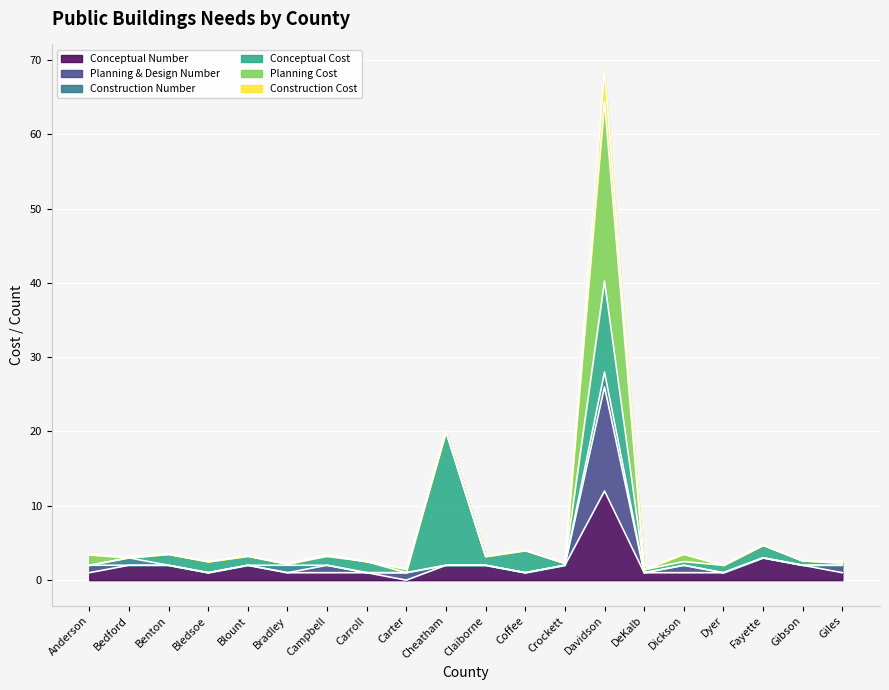

What is the maximum value for Conceptual Number?

12.0